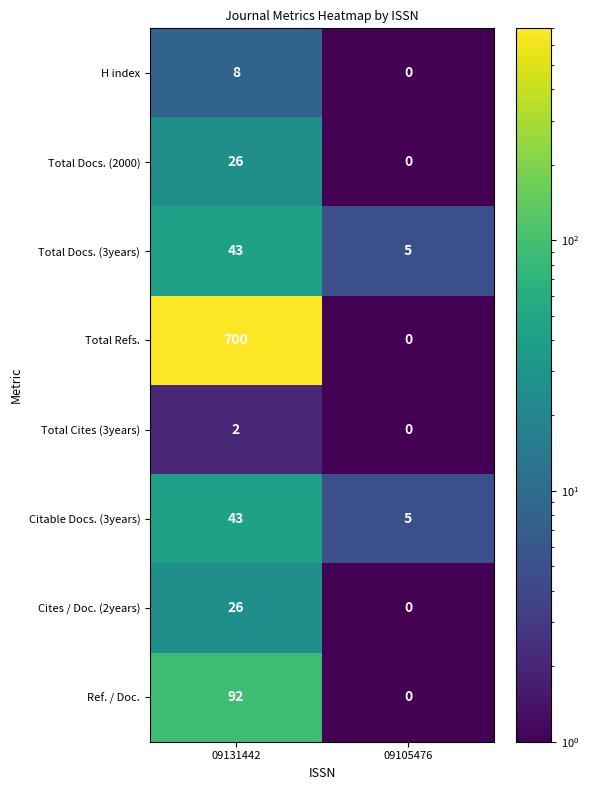

Reading left to right, list all the values displayed in this chart.

H index: 09131442=8	09105476=0
Total Docs. (2000): 09131442=26	09105476=0
Total Docs. (3years): 09131442=43	09105476=5
Total Refs.: 09131442=700	09105476=0
Total Cites (3years): 09131442=2	09105476=0
Citable Docs. (3years): 09131442=43	09105476=5
Cites / Doc. (2years): 09131442=26	09105476=0
Ref. / Doc.: 09131442=92	09105476=0